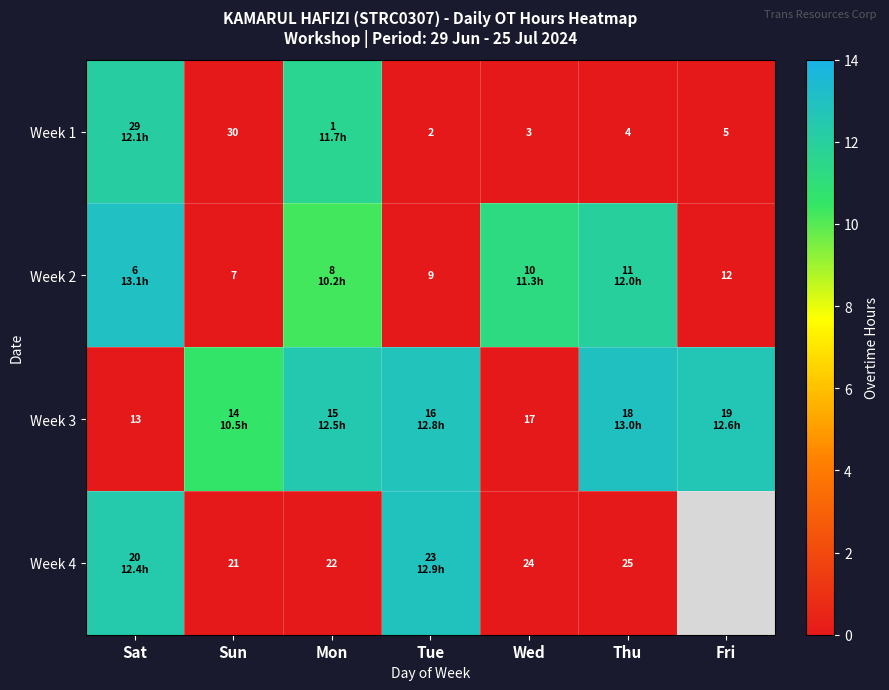

At which label is Week 2 closest to 6?

Mon